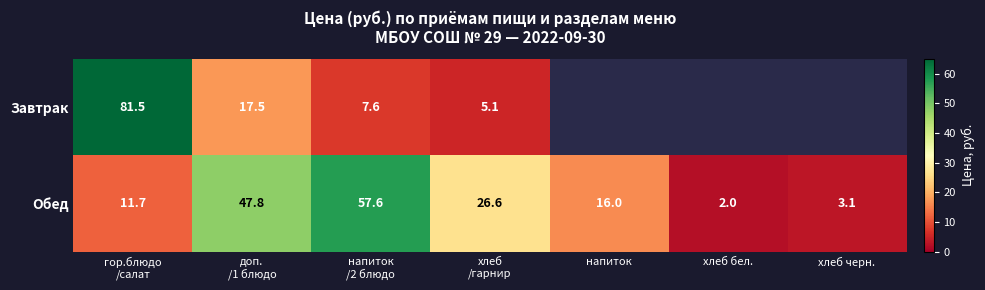

At how many categories does at least one series exceed 32?

3